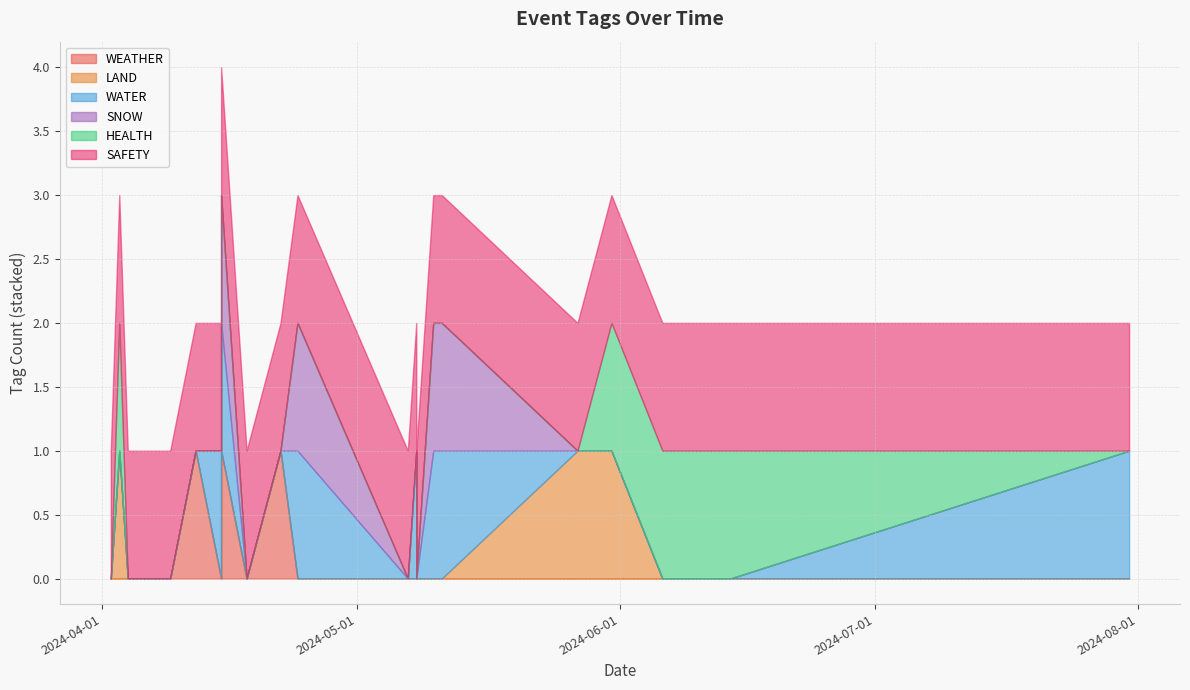

Which series has the largest total across all categories?

SAFETY